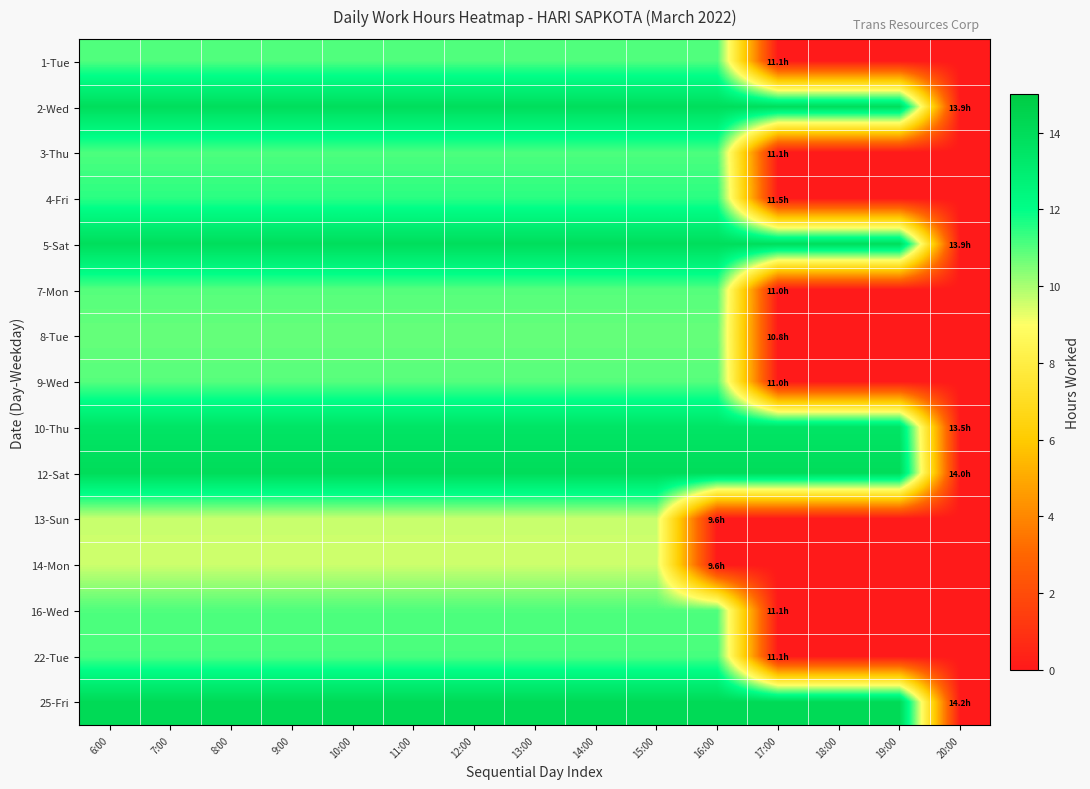

Rank the series by their maximum value, from lowest to highest.

14-Mon, 13-Sun, 8-Tue, 9-Wed, 7-Mon, 1-Tue, 16-Wed, 3-Thu, 22-Tue, 4-Fri, 10-Thu, 2-Wed, 5-Sat, 12-Sat, 25-Fri